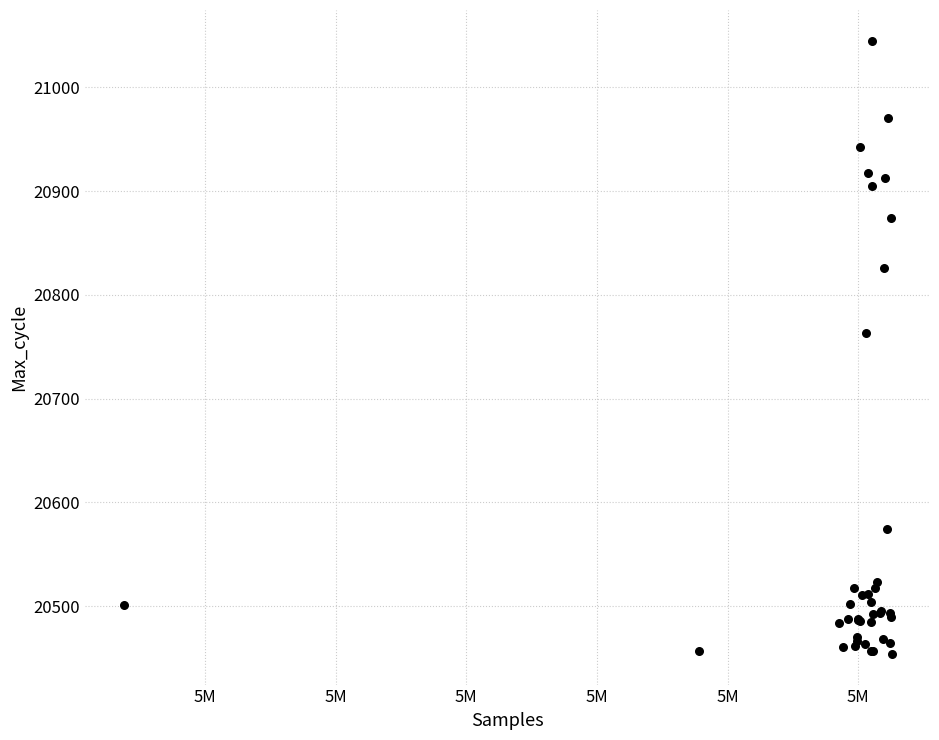

What Y value in the scatter plot is closest to 20749?

20763